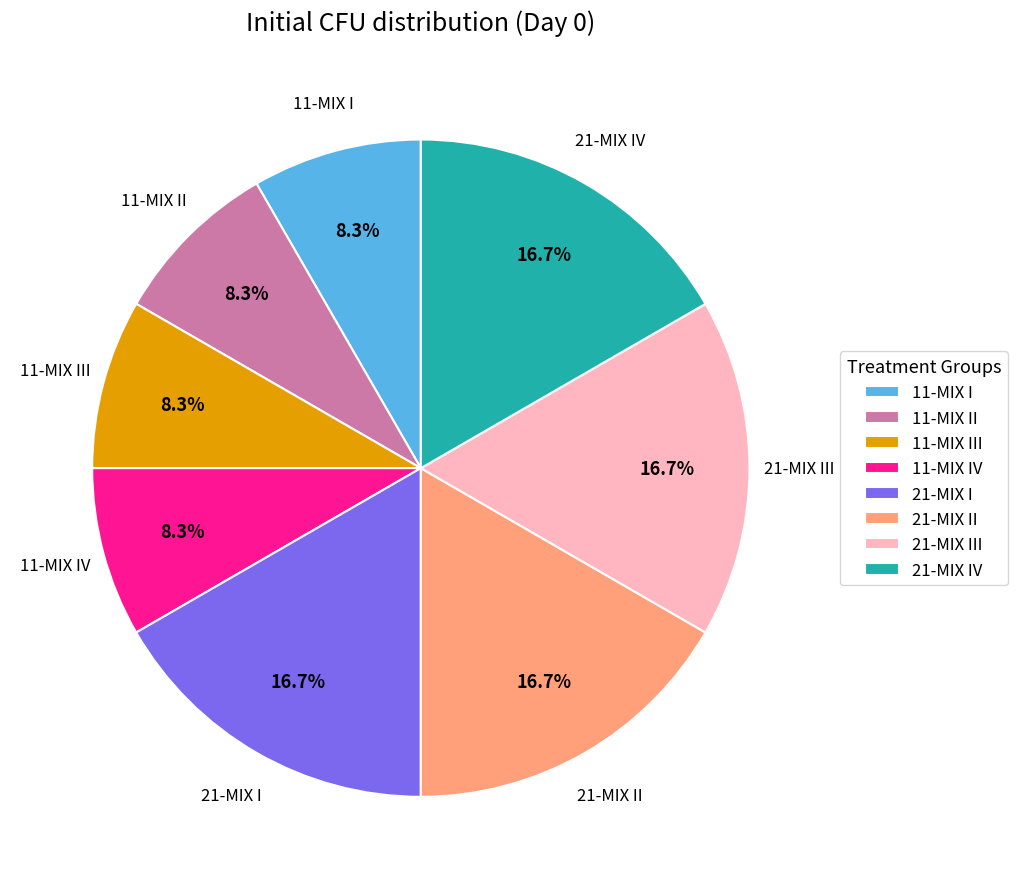

How many segments does this pie chart have?

8